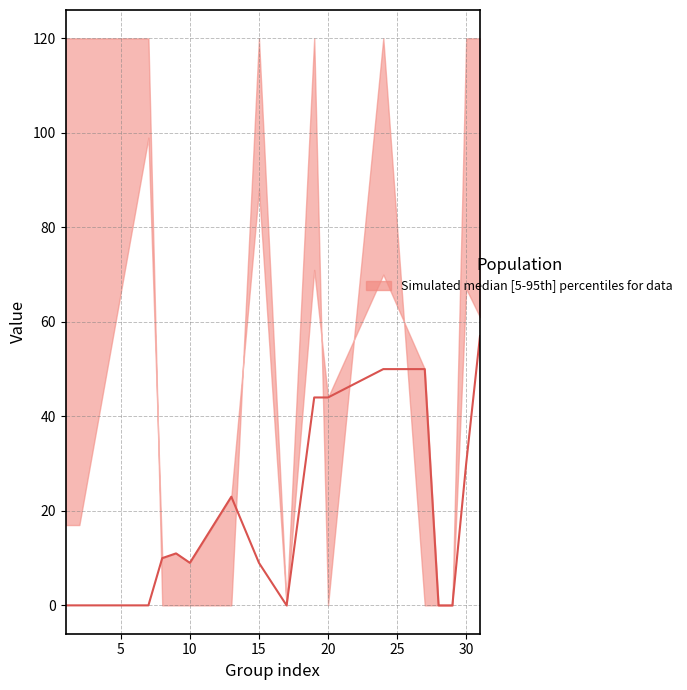

How many distinct data groups are displayed?

1